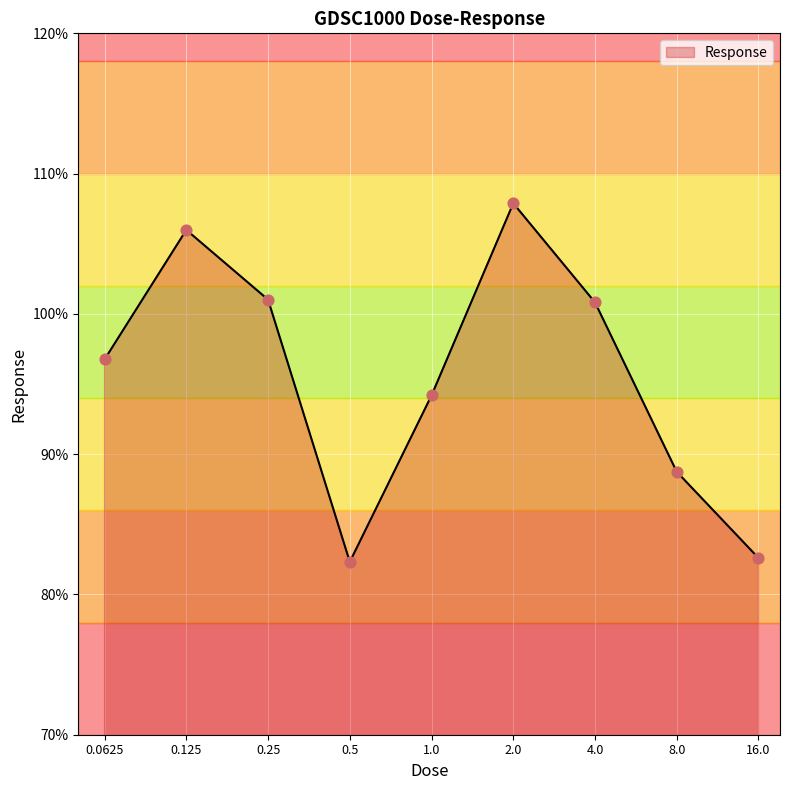

What is the smallest value displayed?

82.3